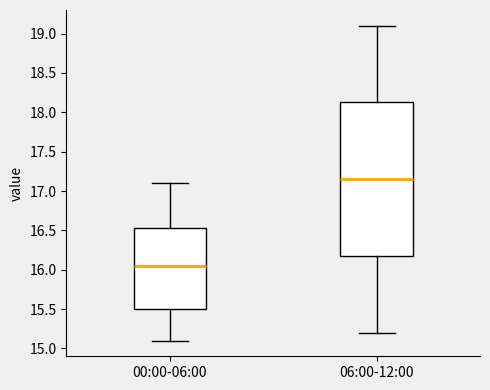

Reading left to right, read every box against the y-axis: the position of its median line, the range the box covers, and the ends of its whiskers. The values are not printed on the chart, so give them approximately, as read against the axis.

00:00-06:00: median 16.05, box 15.50 to 16.55, whiskers 15.10 to 17.10
06:00-12:00: median 17.15, box 16.20 to 18.15, whiskers 15.20 to 19.10